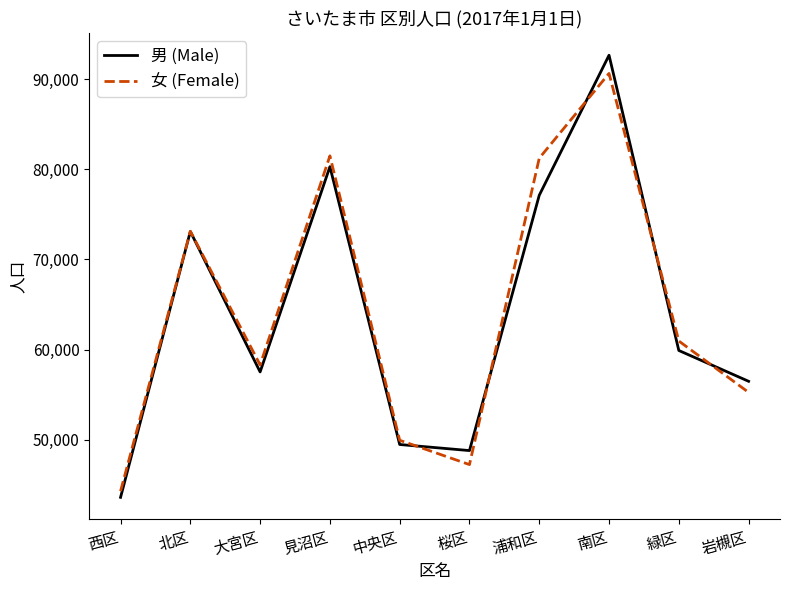

True or false: 男 (Male) has a value of 49475 at 中央区.

True